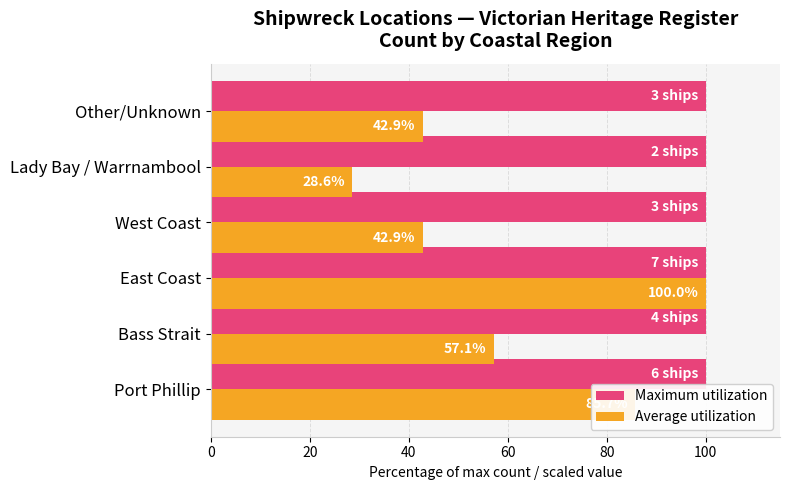

What is the difference between the maximum and second lowest values in the Average utilization series?

57.1